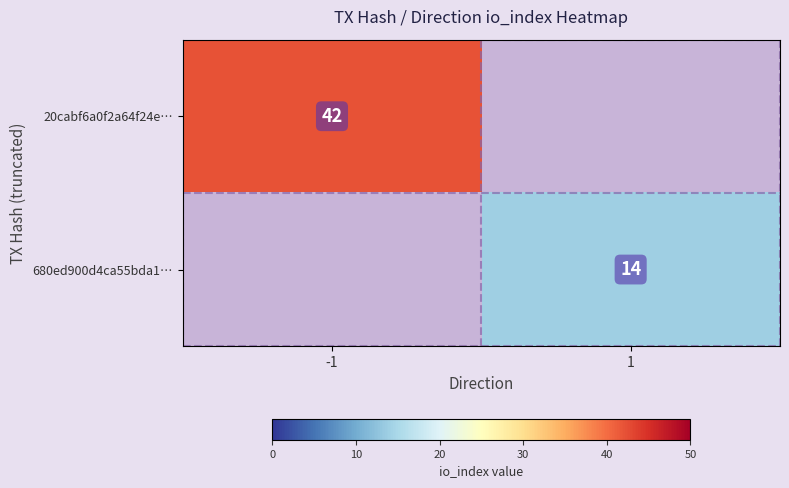

Which has a higher value, 1 or -1?

-1